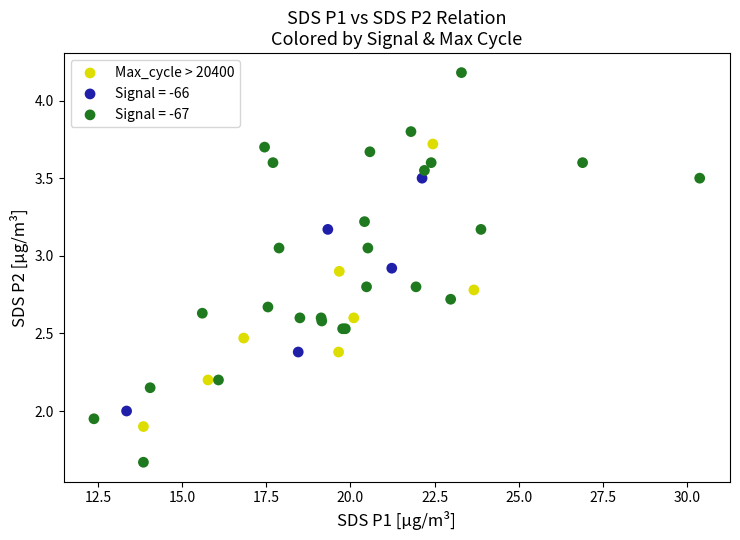

Which series has the widest spread of Y values?

Signal = -67